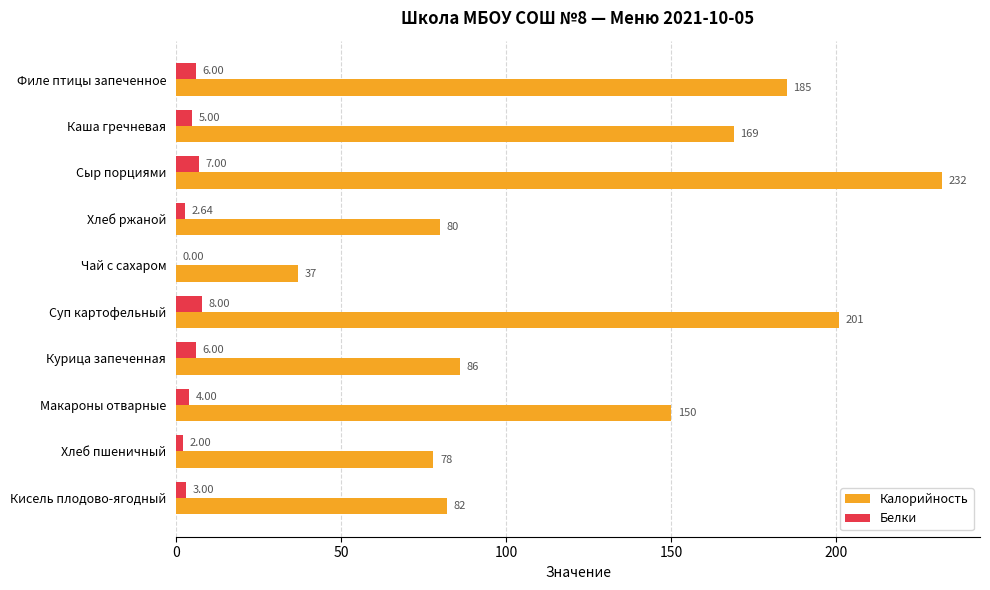

Where is Белки nearest to the value 4?

Макароны отварные